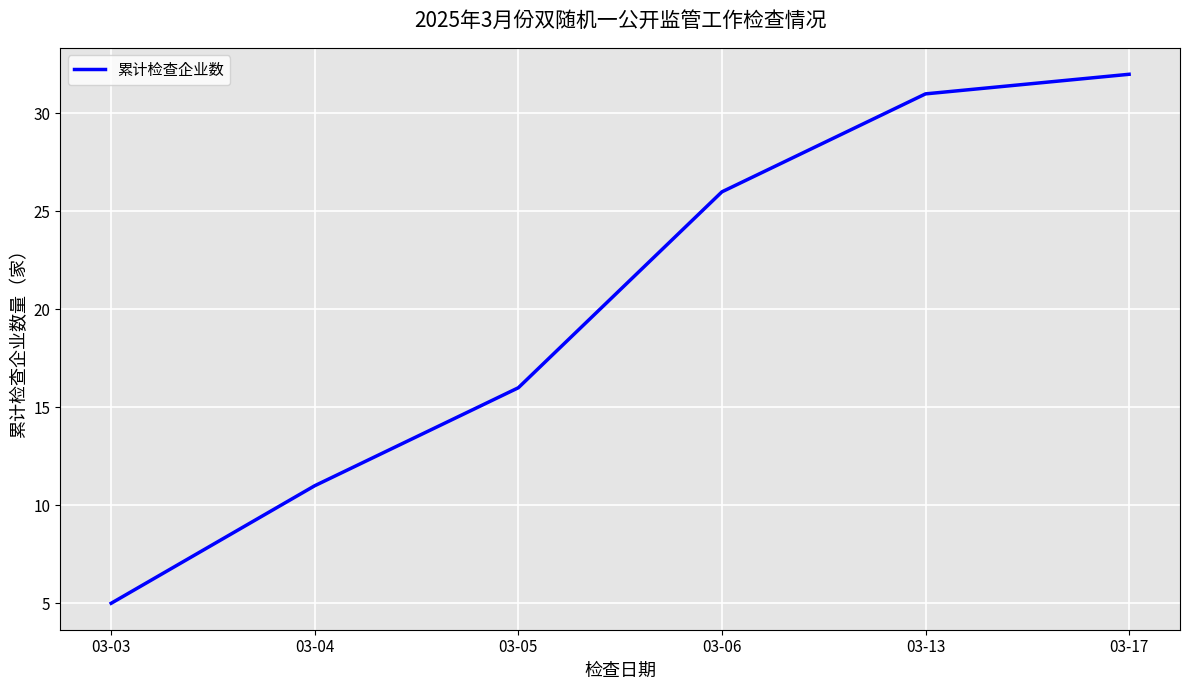

What is the sum of all values?

121